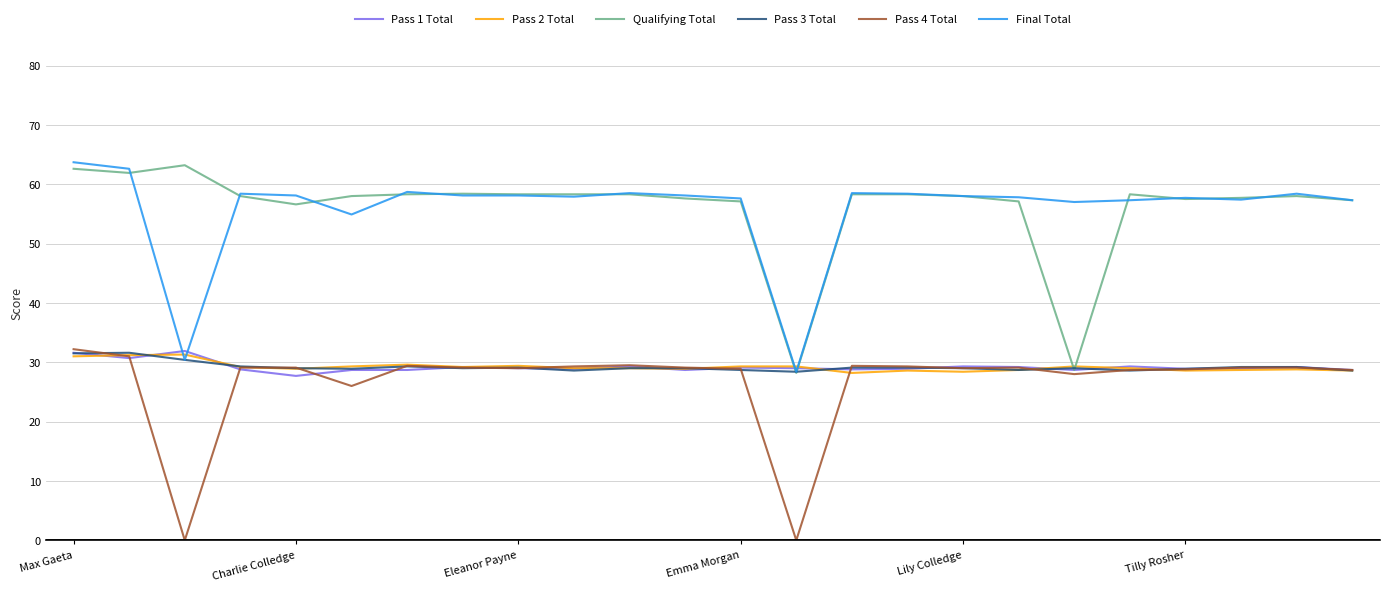

True or false: Pass 4 Total has more than 0 interior local peaks.

True